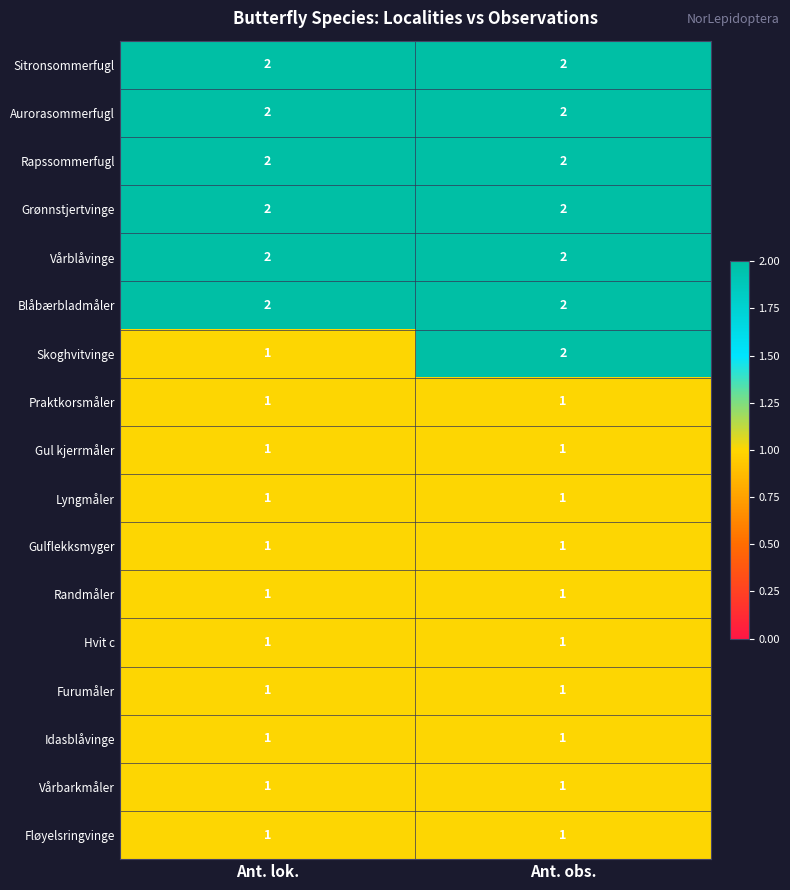

Is the value of Sitronsommerfugl at Ant. obs. greater than the value of Gul kjerrmåler at Ant. obs.?

Yes